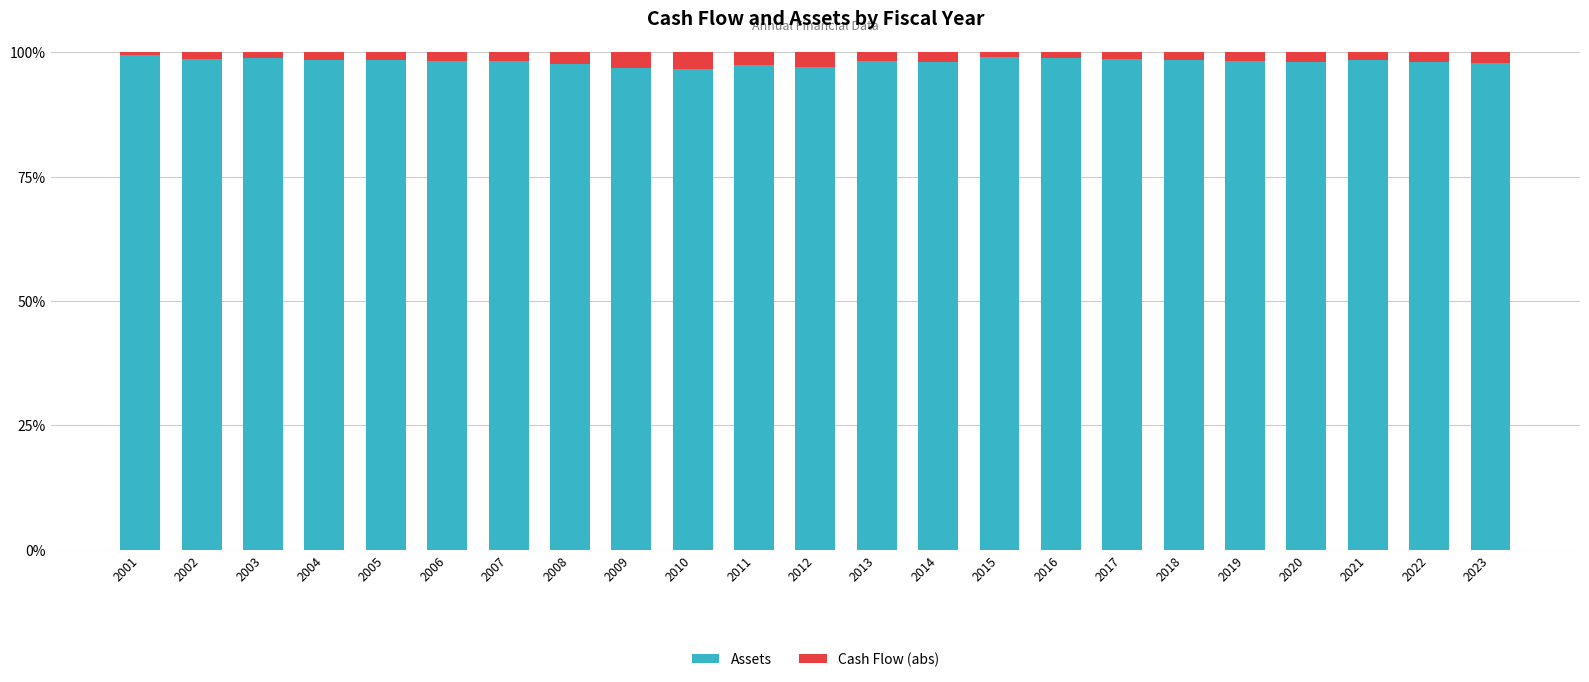

What is the total value across all series at 2008?

100.0